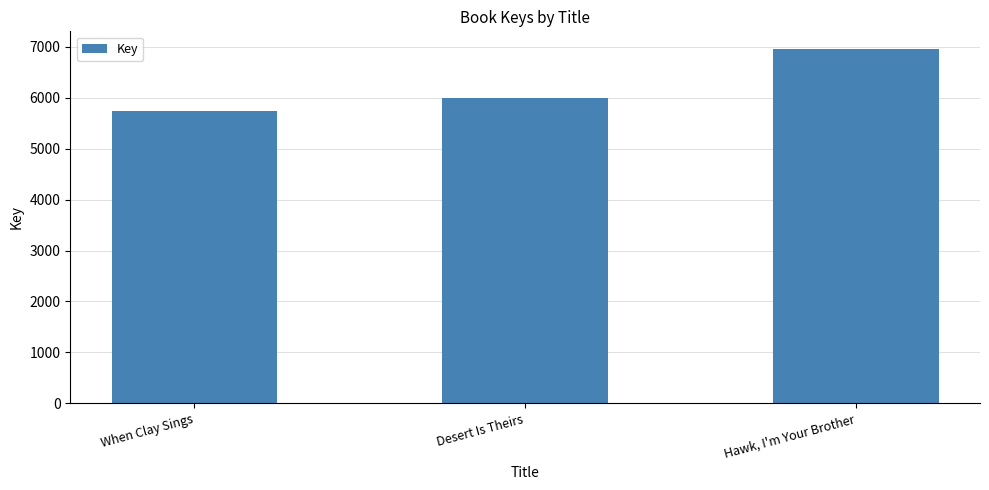

What is the difference between the values at When Clay Sings and Desert Is Theirs?

253